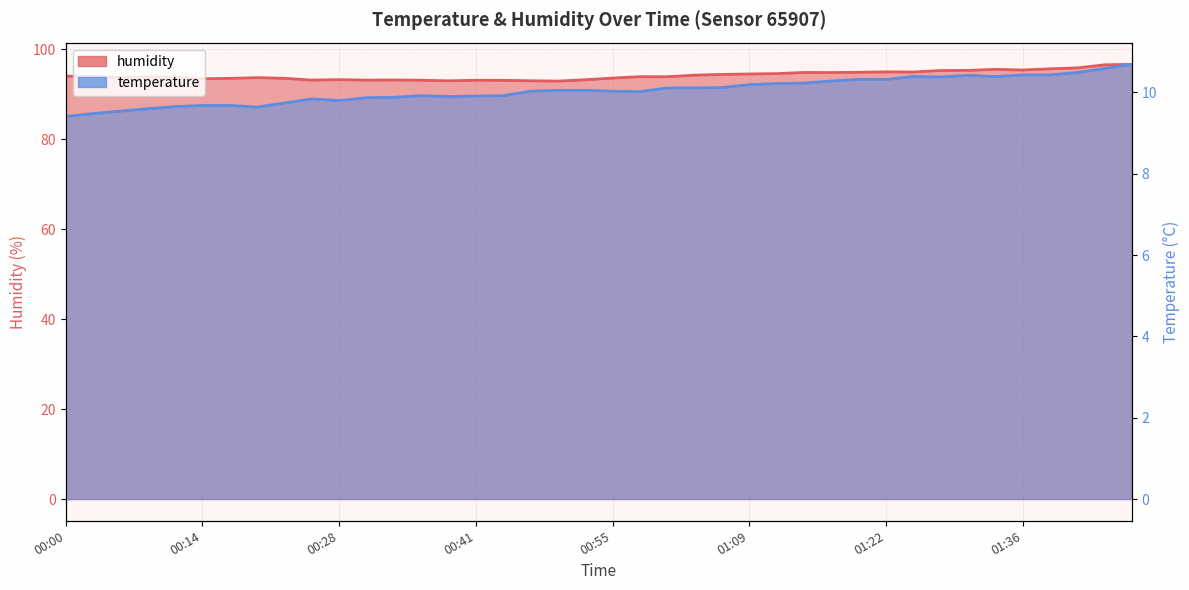

What is the total value across all series at 00:47?

103.1